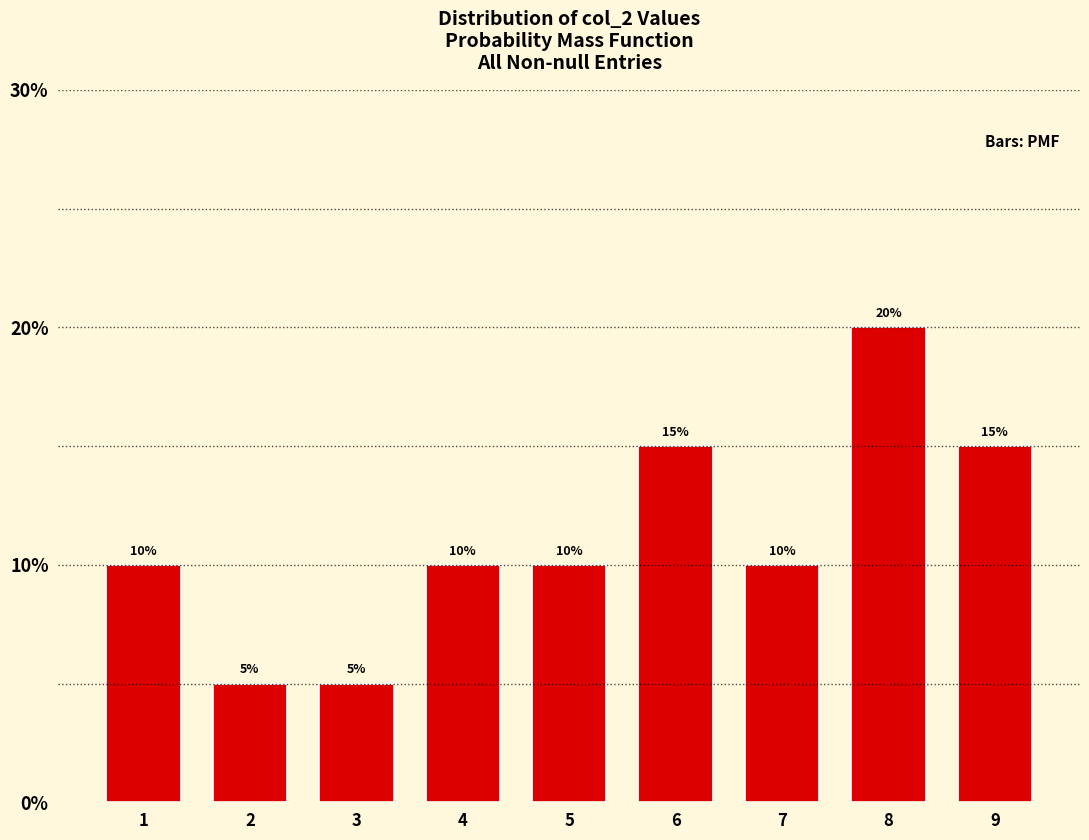

Reading left to right, what are all the values shown in this chart?

1=10	2=5	3=5	4=10	5=10	6=15	7=10	8=20	9=15